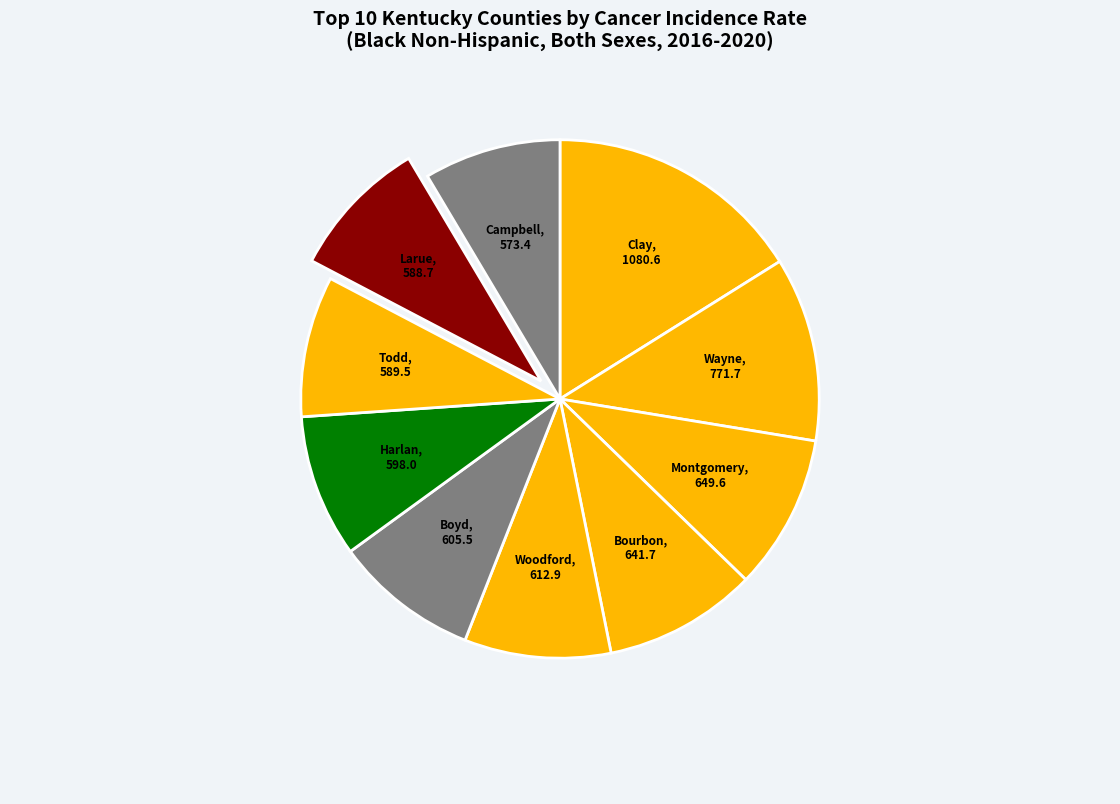

What is the largest slice in the pie chart?

Clay County